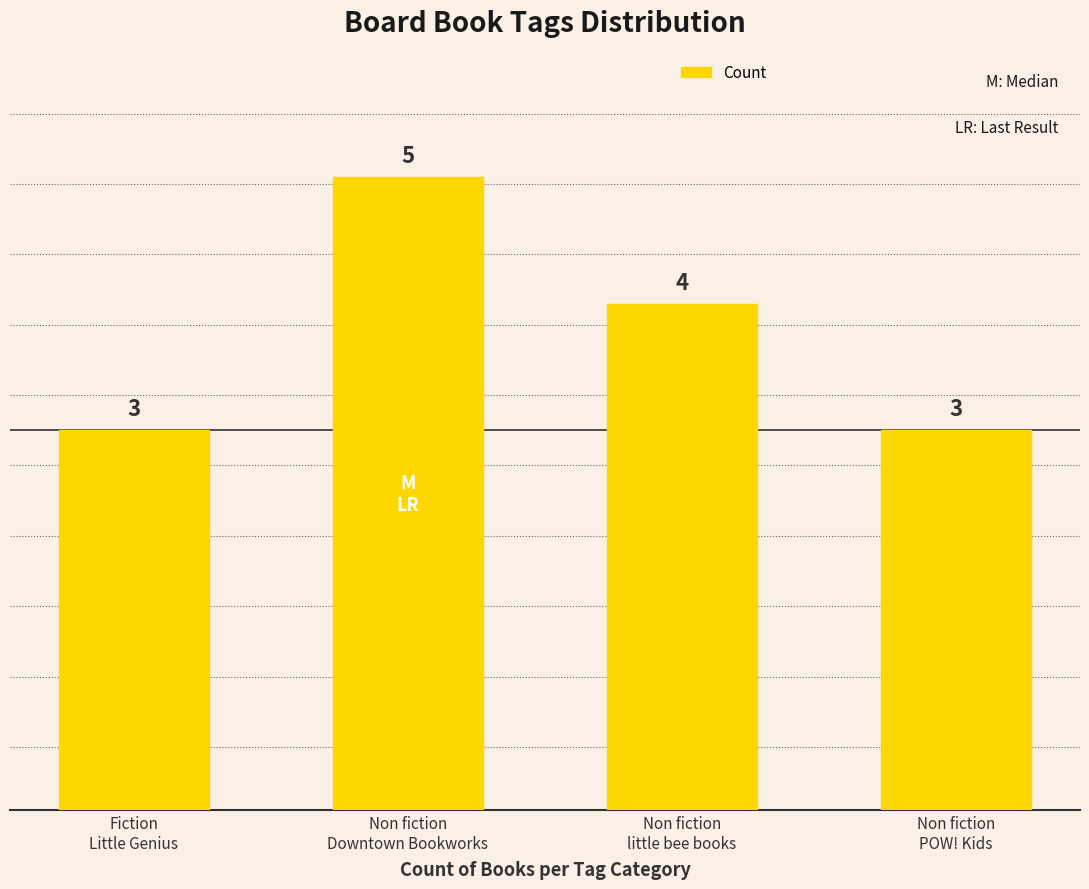

How many bars are there in total?

4